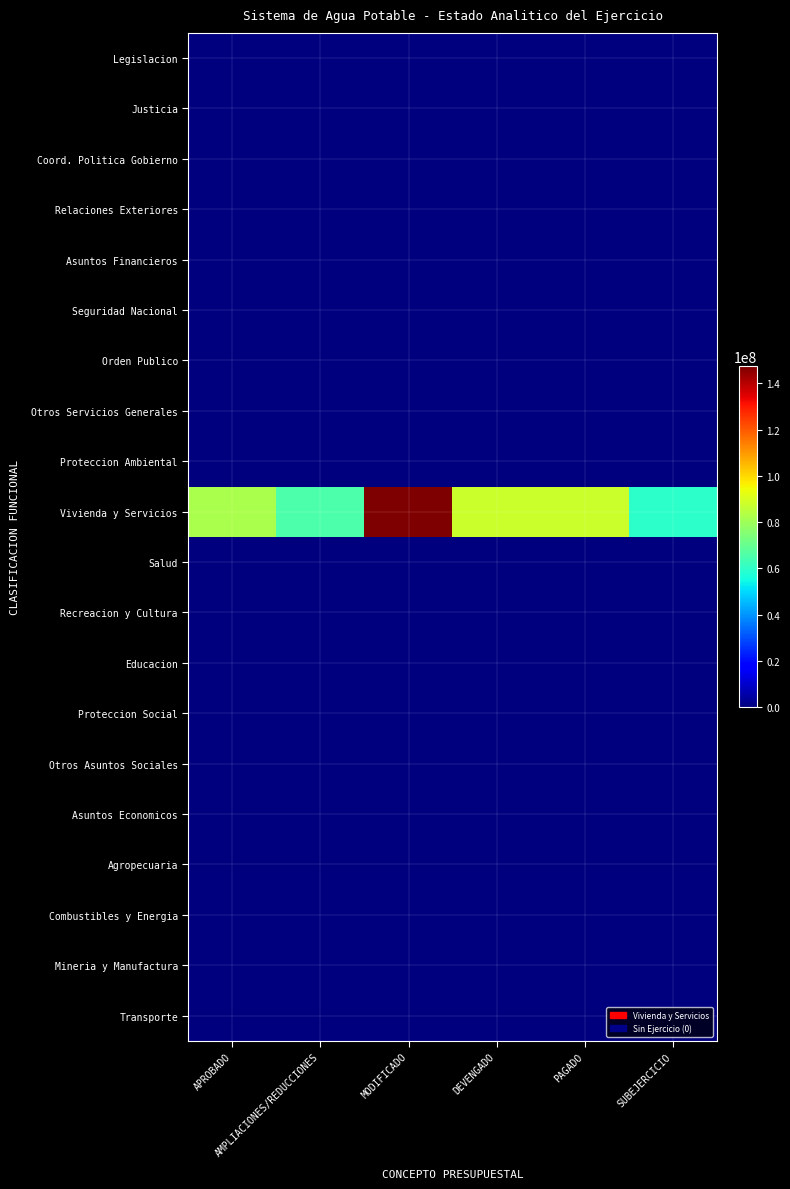

What is the greatest value displayed?

147291201